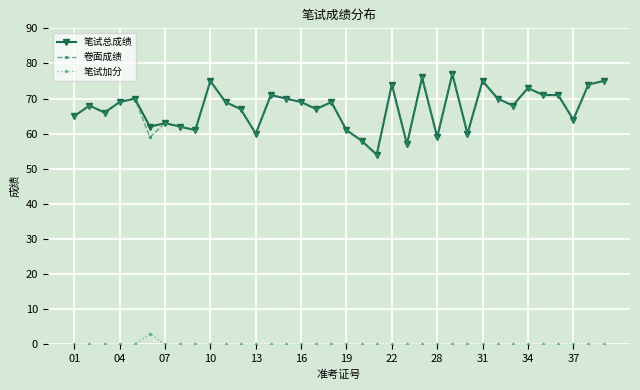

True or false: 卷面成绩 has more than 1 points higher than both neighbors.

True